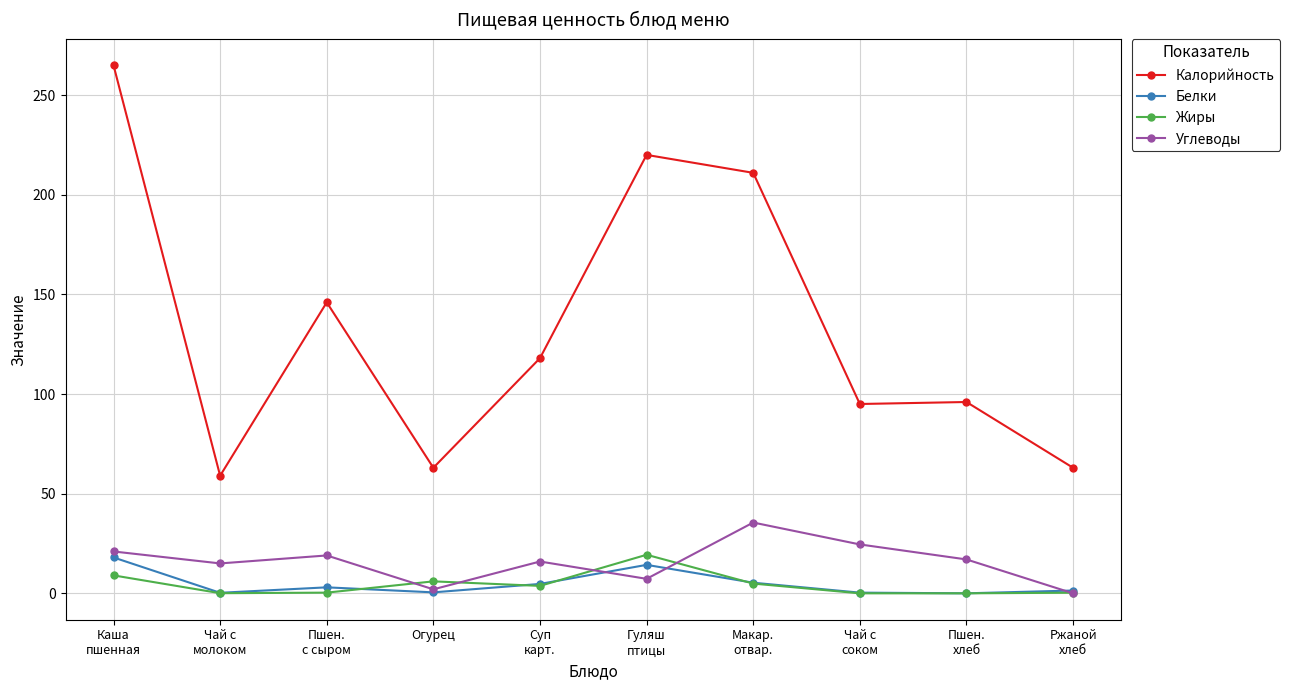

True or false: Калорийность and Белки cross at least once.

False